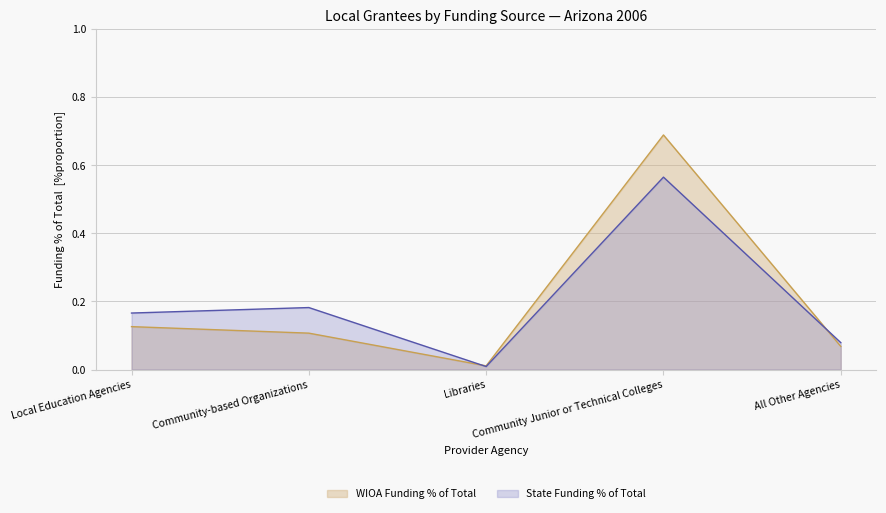

How many times do WIOA Funding % of Total and WIOA Funding Total cross each other?

2